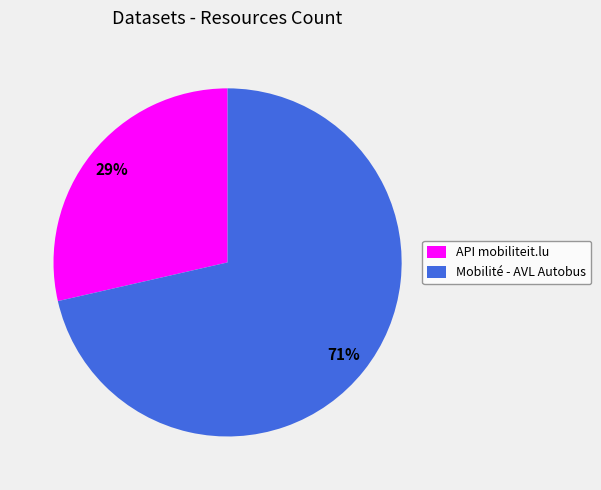

Count the number of slices in the pie.

2